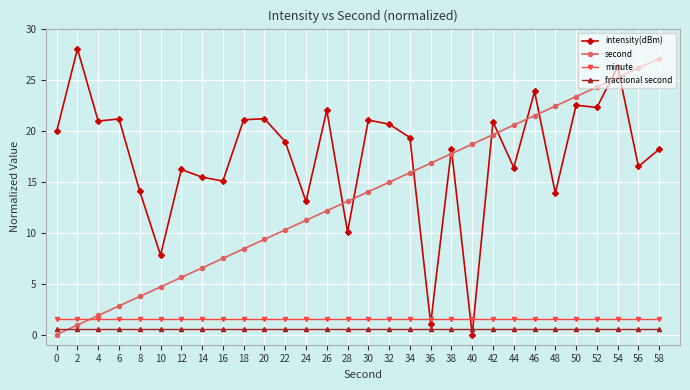

What is the average value of the intensity(dBm) series?

17.5